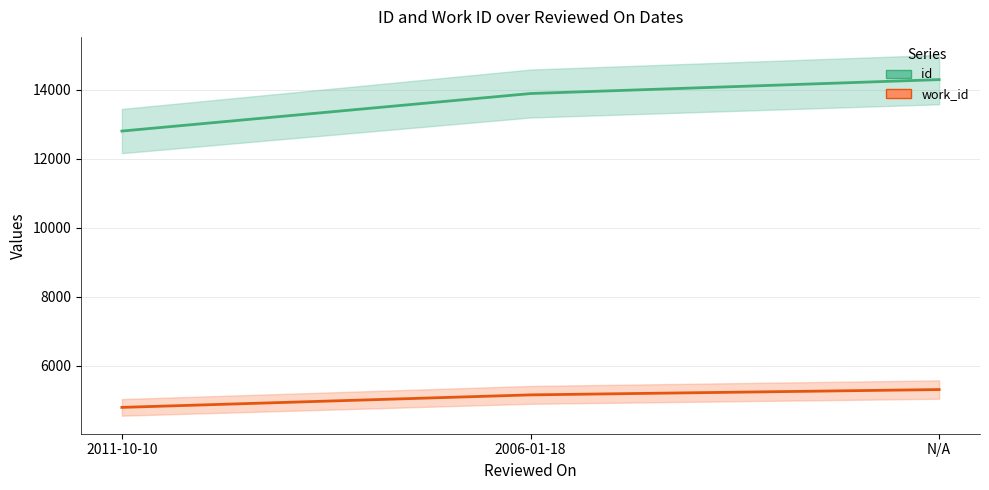

Rank the categories by id value from highest to lowest.

N/A, 2006-01-18, 2011-10-10